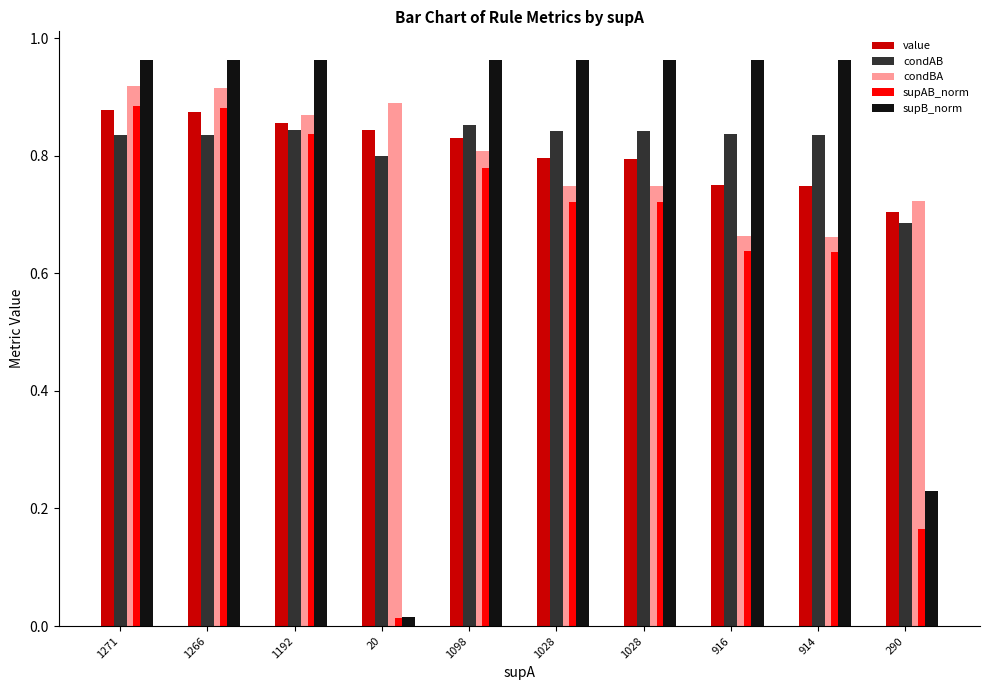

Reading right to left, transcribe all the data shown in this chart.

value: 290=0.7	914=0.7	916=0.7	1028=0.8	1028=0.8	1098=0.8	20=0.8	1192=0.9	1266=0.9	1271=0.9
condAB: 290=0.7	914=0.8	916=0.8	1028=0.8	1028=0.8	1098=0.9	20=0.8	1192=0.8	1266=0.8	1271=0.8
condBA: 290=0.7	914=0.7	916=0.7	1028=0.7	1028=0.7	1098=0.8	20=0.9	1192=0.9	1266=0.9	1271=0.9
supAB_norm: 290=0.2	914=0.6	916=0.6	1028=0.7	1028=0.7	1098=0.8	20=0.0	1192=0.8	1266=0.9	1271=0.9
supB_norm: 290=0.2	914=1.0	916=1.0	1028=1.0	1028=1.0	1098=1.0	20=0.0	1192=1.0	1266=1.0	1271=1.0